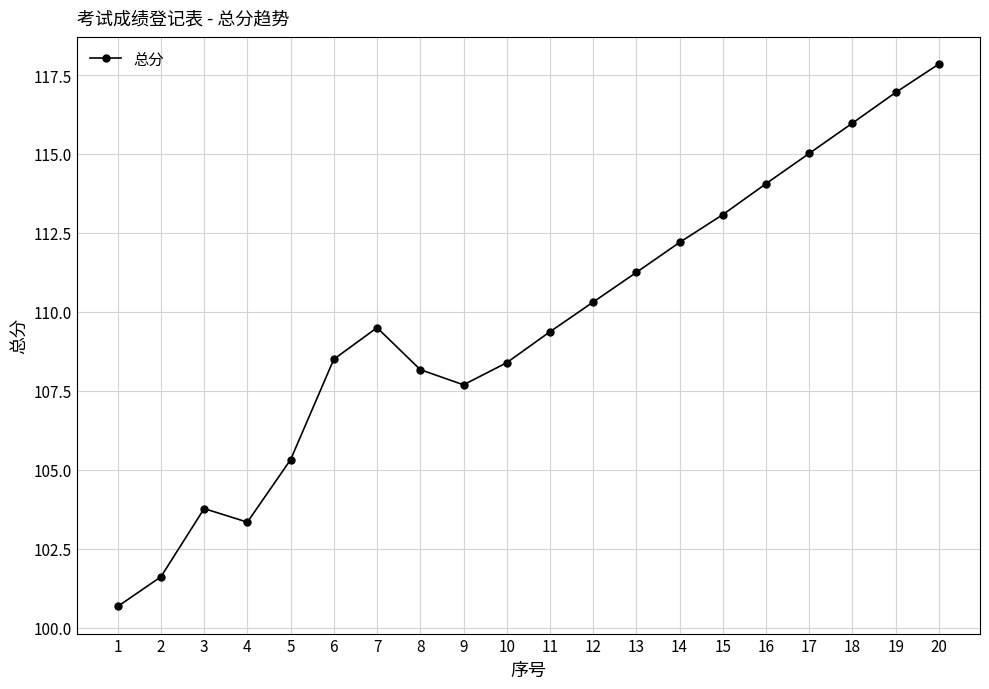

What is the value of the 17th point from the left?

115.0